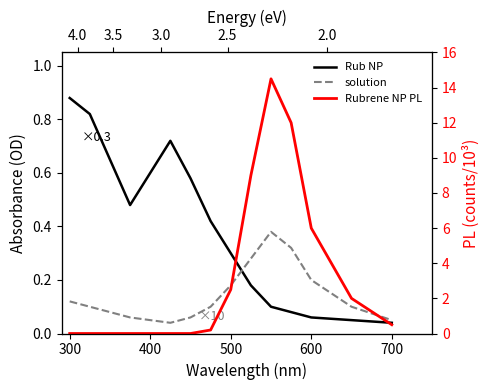

At how many categories does at least one series exceed 1?

6